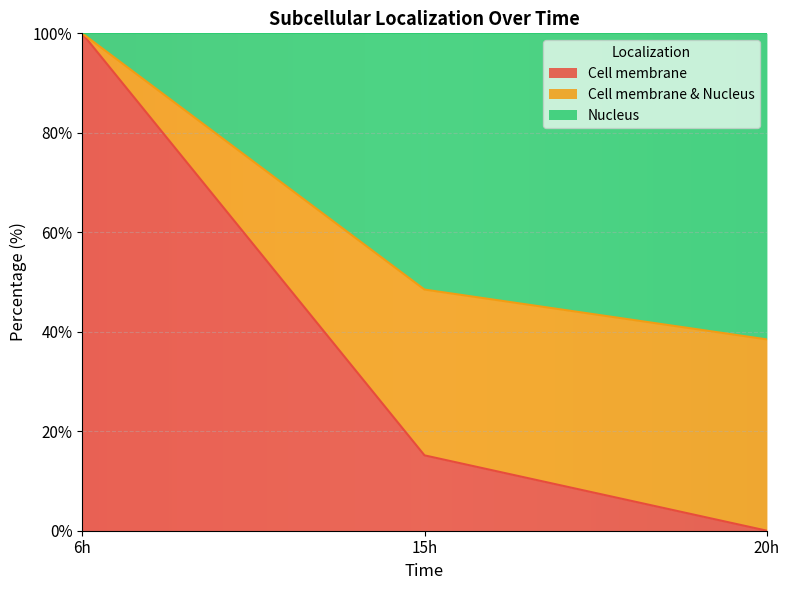

Reading left to right, what are the values for Cell membrane?

6h=100.0	15h=15.2	20h=0.0